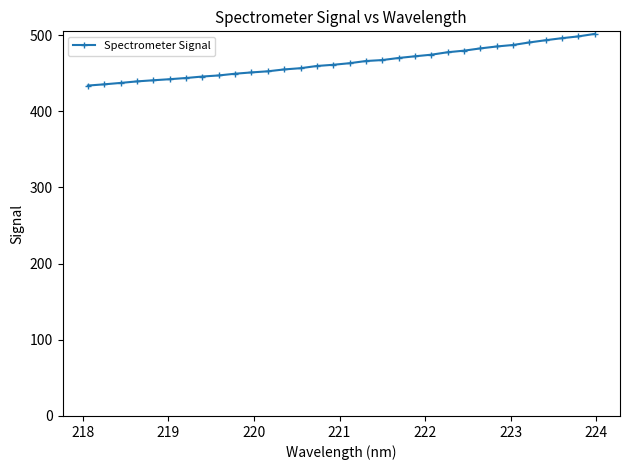

What is the maximum value shown in the chart?

501.4